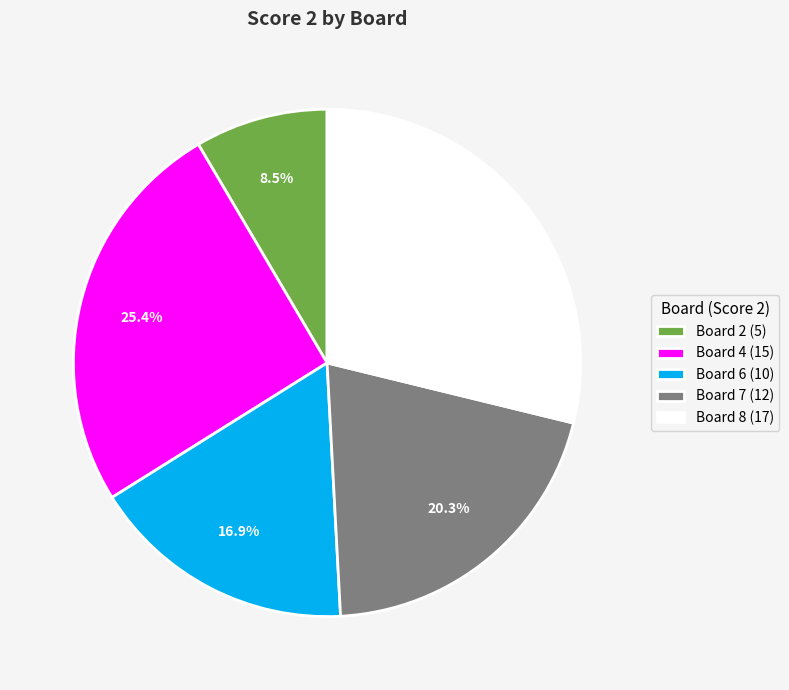

Approximately how many times larger is the value at Board 7 (12) compared to Board 4 (15)?

0.8